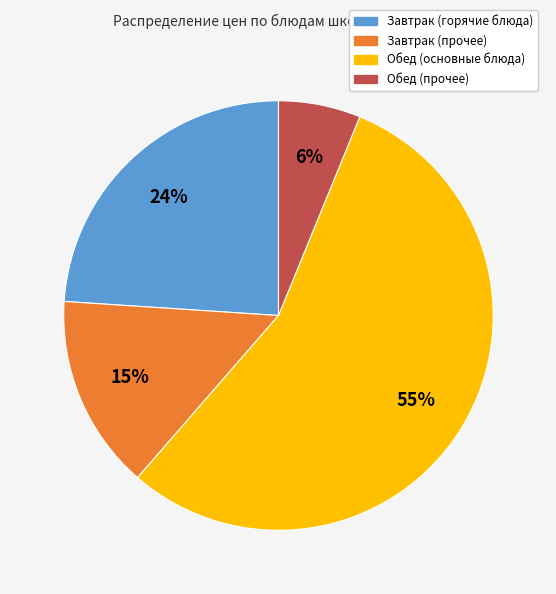

Is there any slice that represents more than half of the pie?

Yes